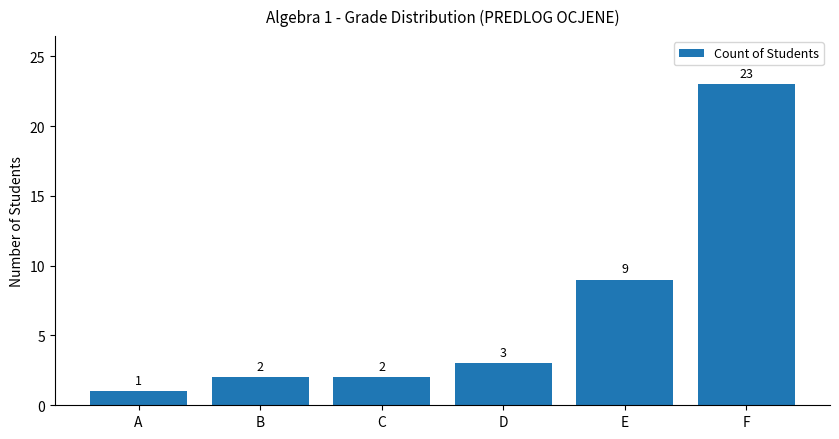

What is the ratio of the value at B to the value at D?

0.7